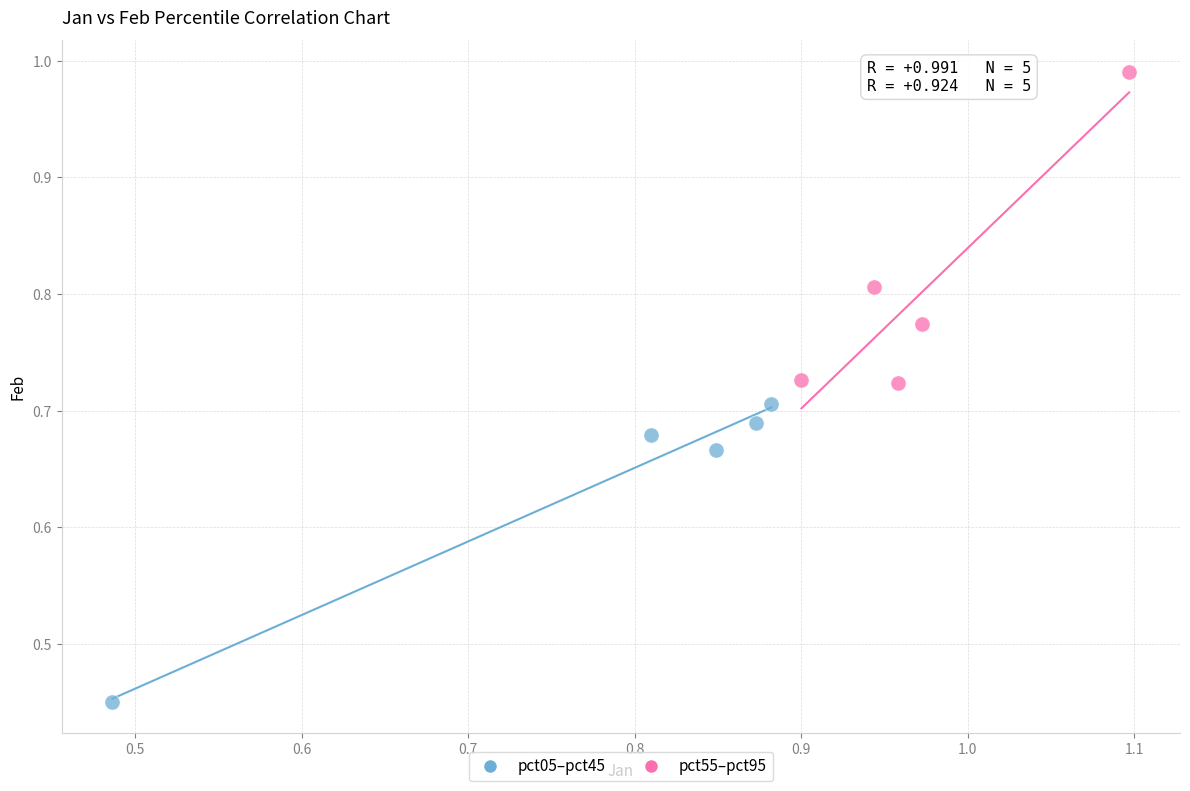

Which series contains the highest Y value?

pct55–pct95